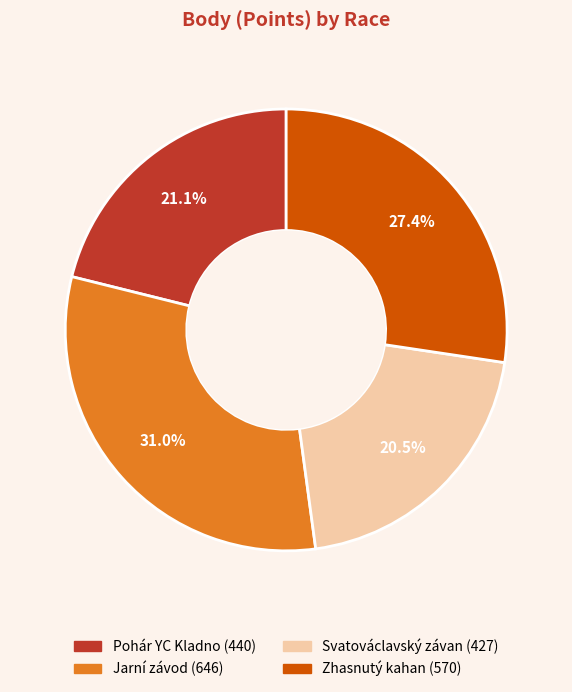

Do Zhasnutý kahan and Jarní závod together represent more than half of the pie?

Yes